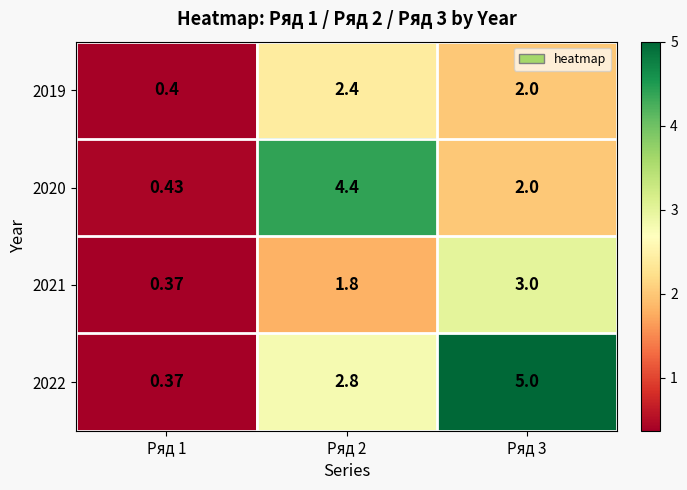

Which series has the largest range (max minus min)?

2022